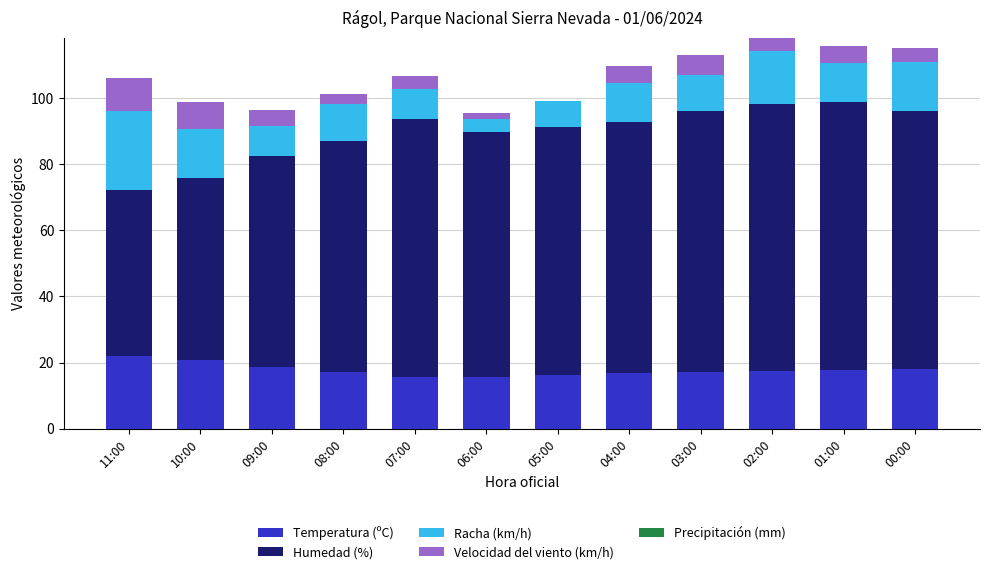

What is the total value across all series at 11:00?

106.1